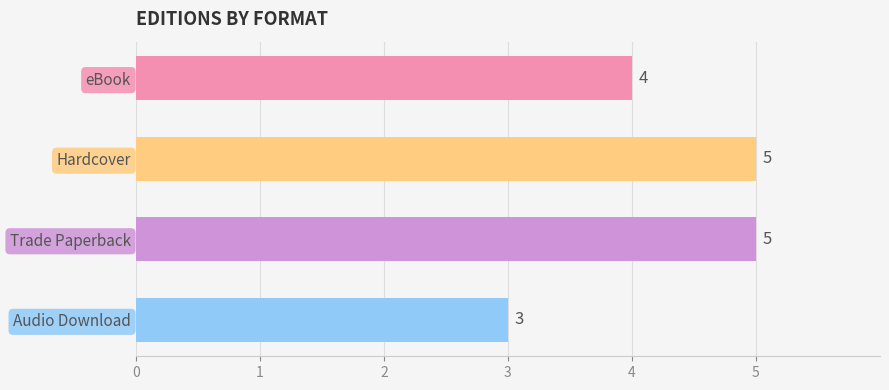

How many bars are there in total?

4